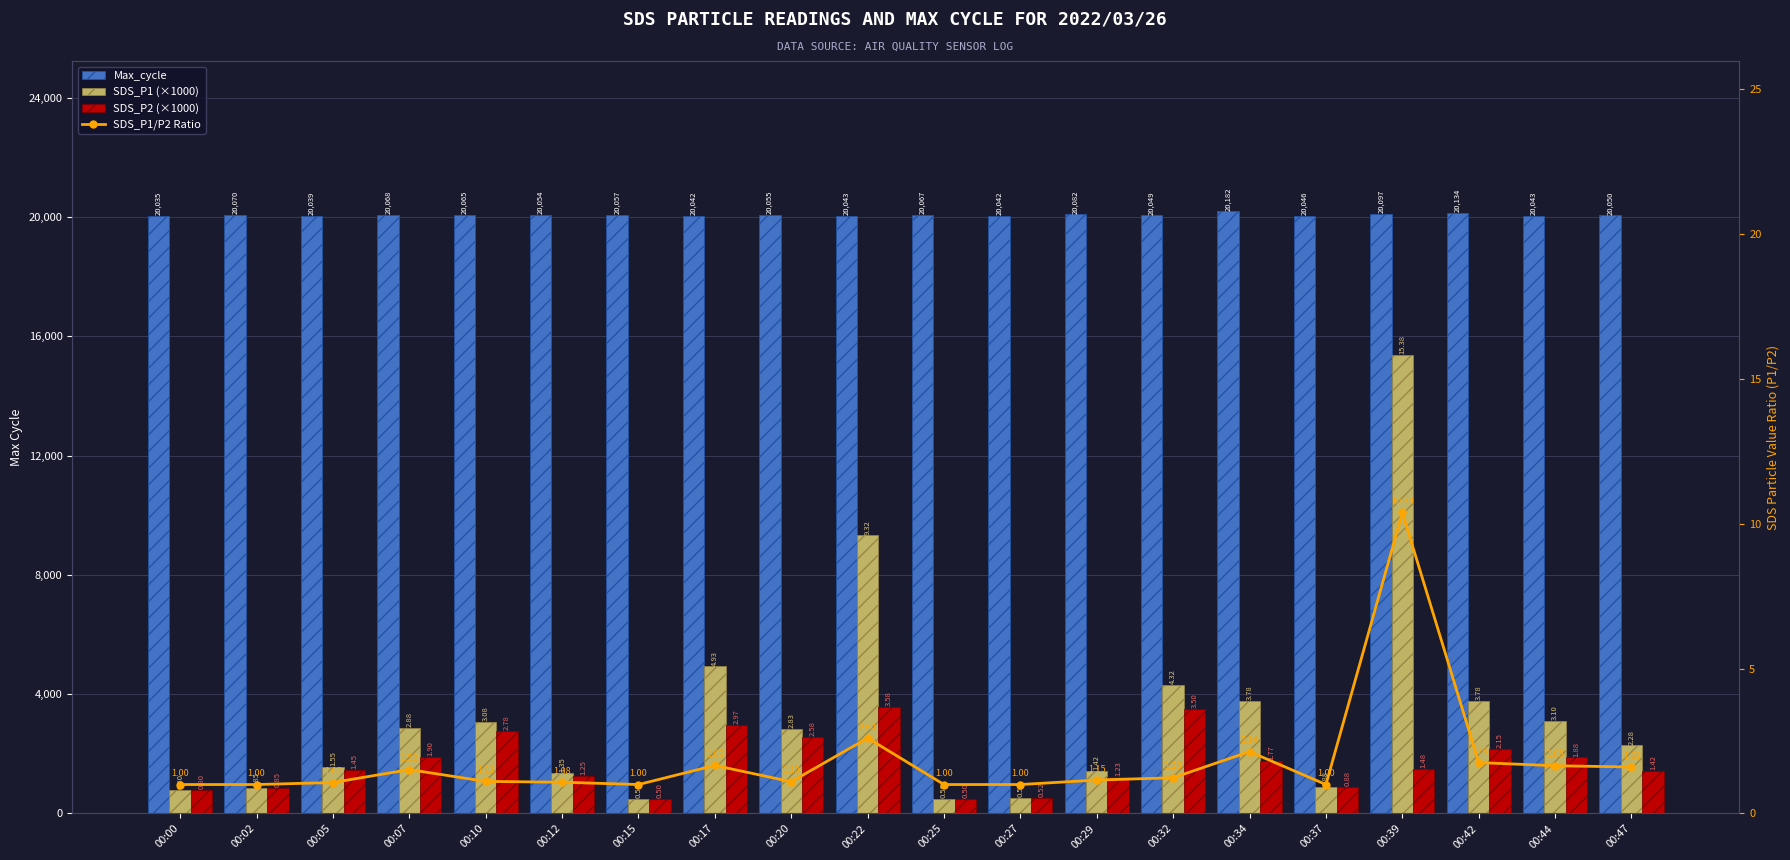

What is the maximum value for SDS_P2?

3580.0